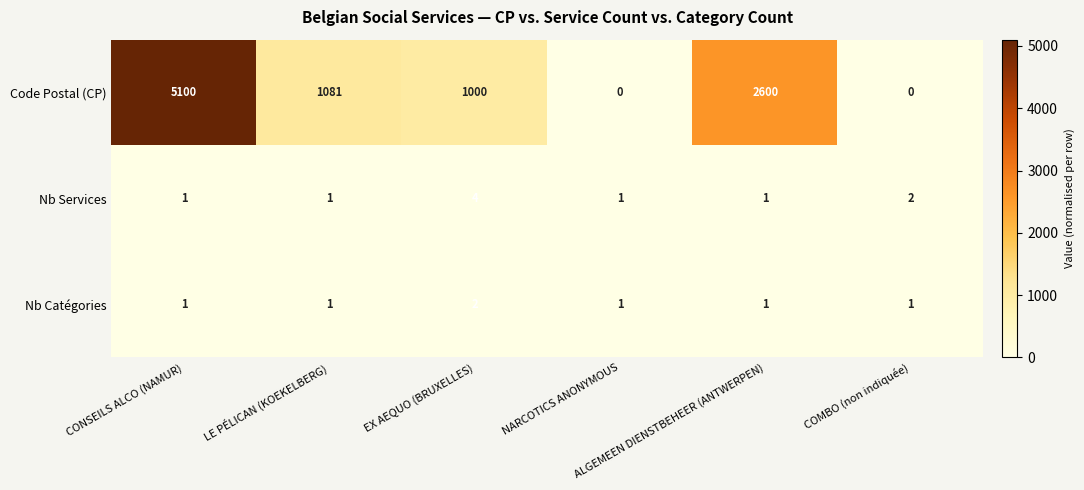

What is the sum of all Code Postal (CP) values?

9781